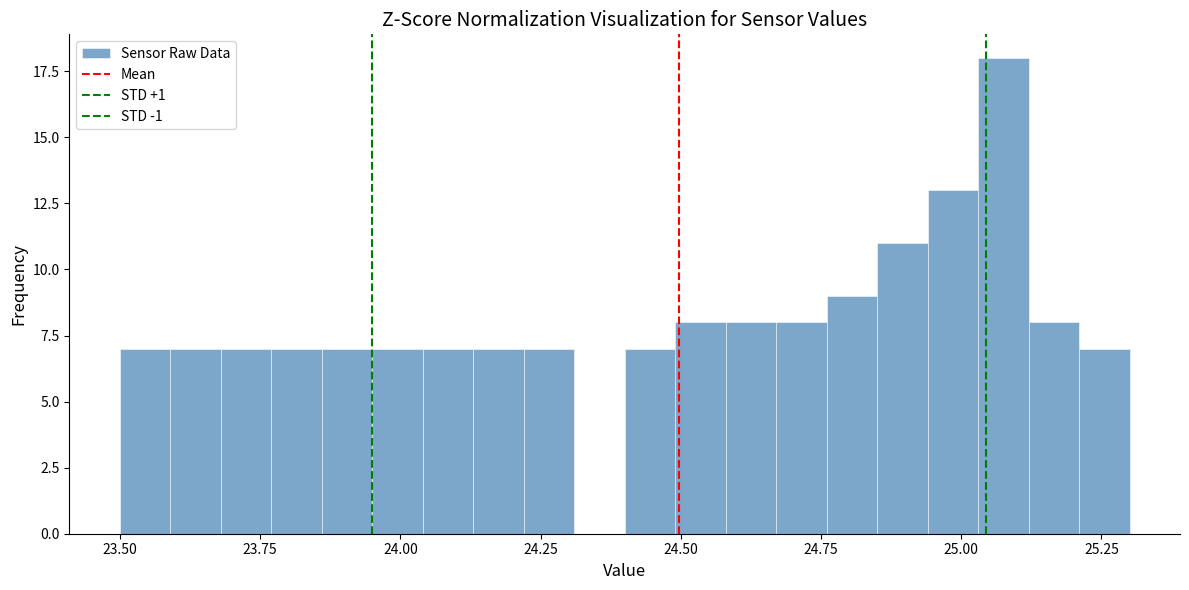

Around what value on the x-axis is the tallest bar? Give the approximate position of its centre, as read against the axis.

25.10